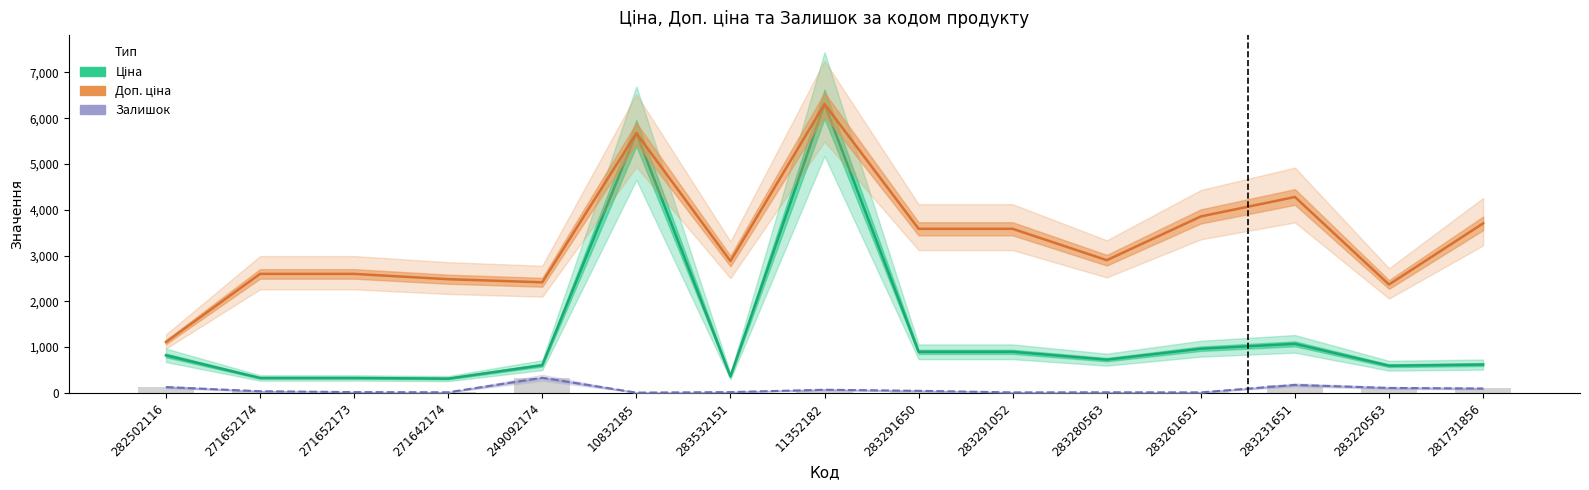

What is the label of the 9th bar from the left?

283291650